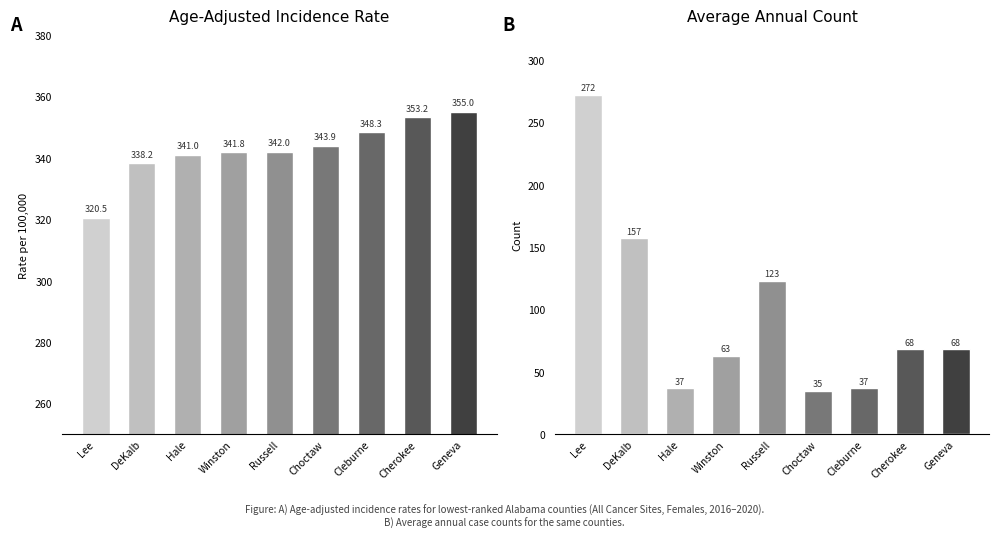

Reading left to right, extract all data points from this chart.

Age-Adjusted Rate: 320.5	338.2	341.0	341.8	342.0	343.9	348.3	353.2	355.0
Annual Count: 272.0	157.0	37.0	63.0	123.0	35.0	37.0	68.0	68.0